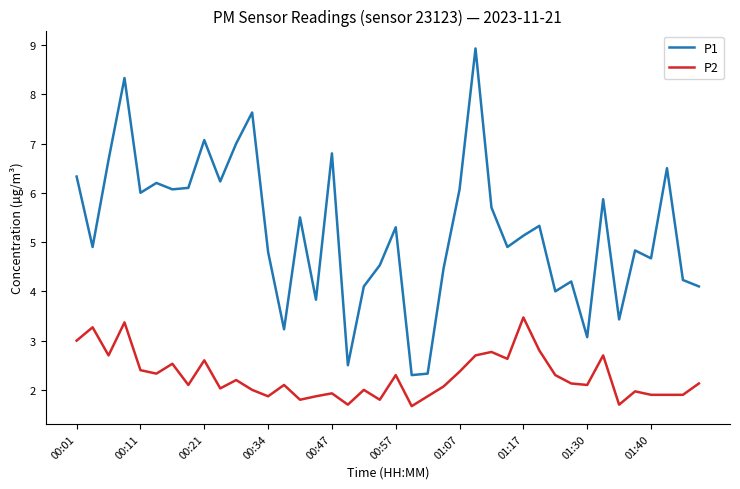

List the series in order of their peak value, highest first.

P1, P2